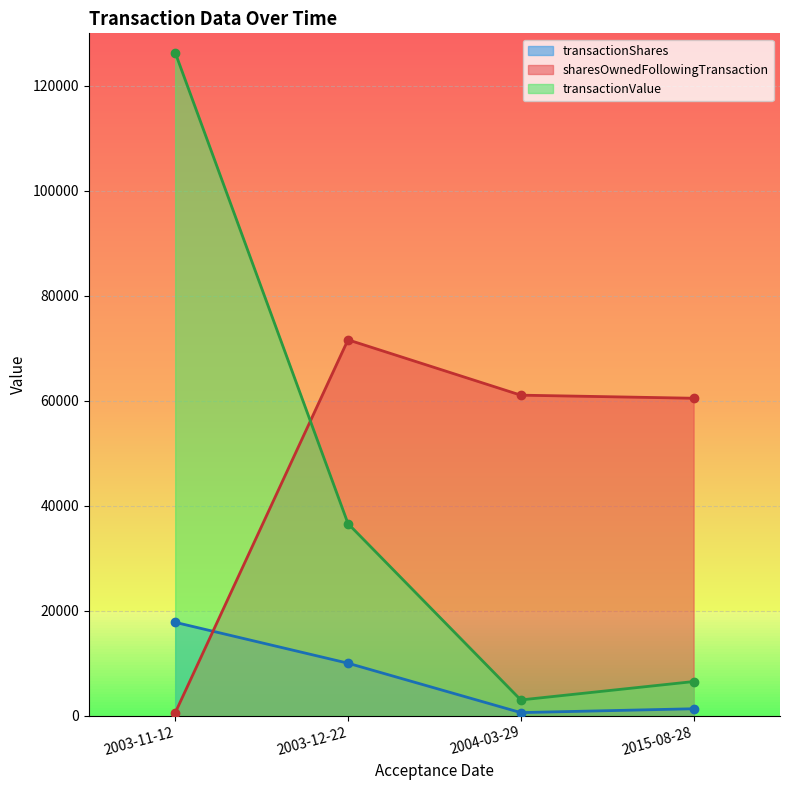

True or false: transactionValue has more than 2 interior local peaks.

False